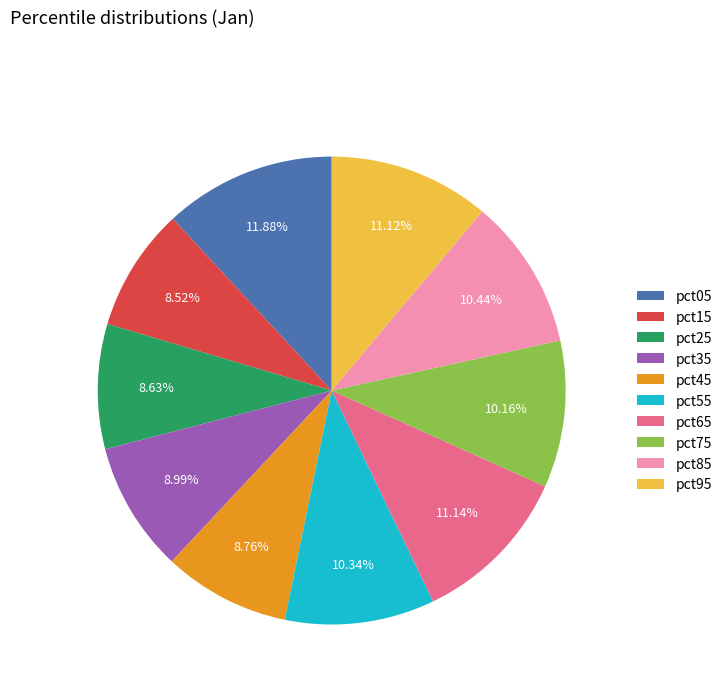

To the nearest percent, what percentage of the pie is pct05?

12%